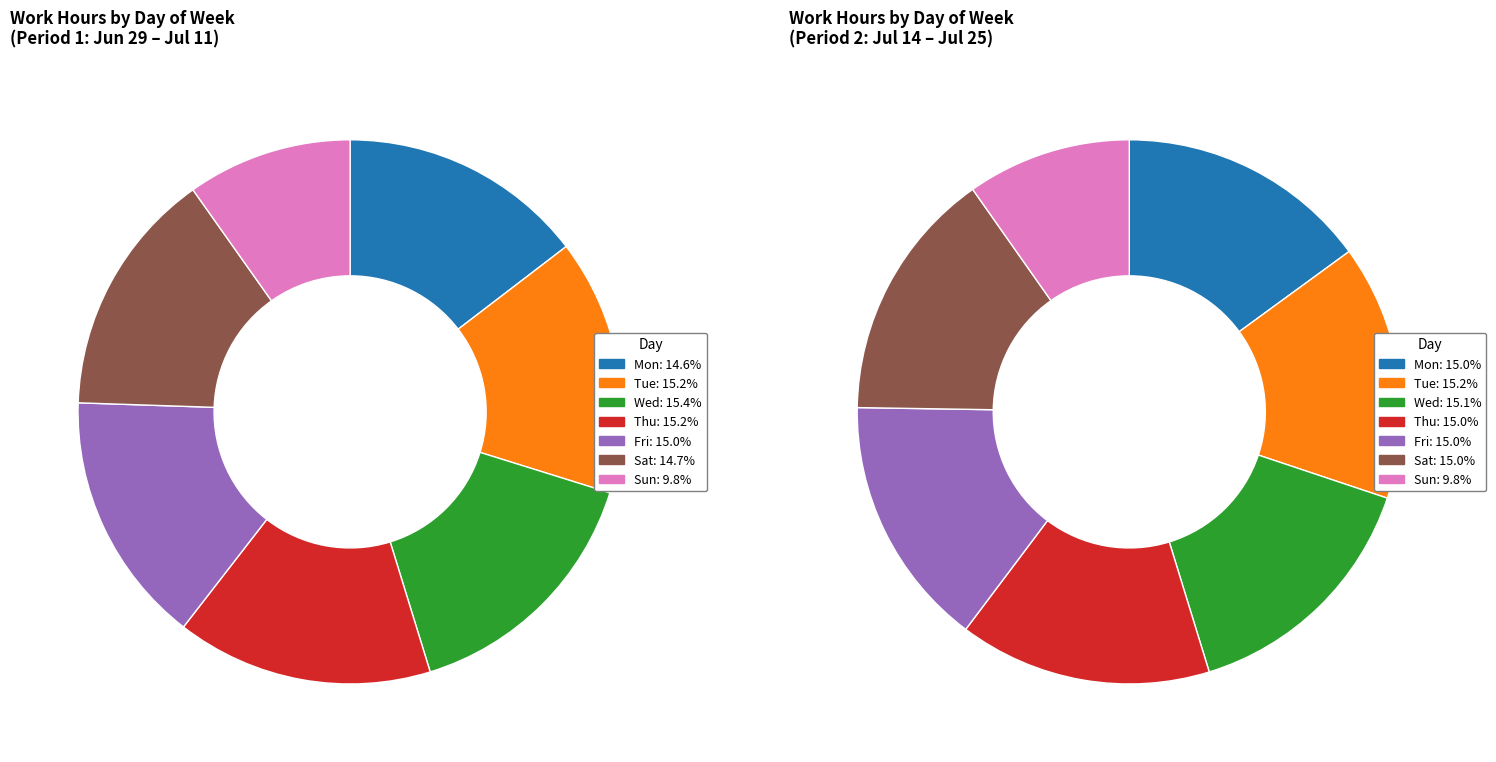

True or false: Sun accounts for 1% of the total.

False